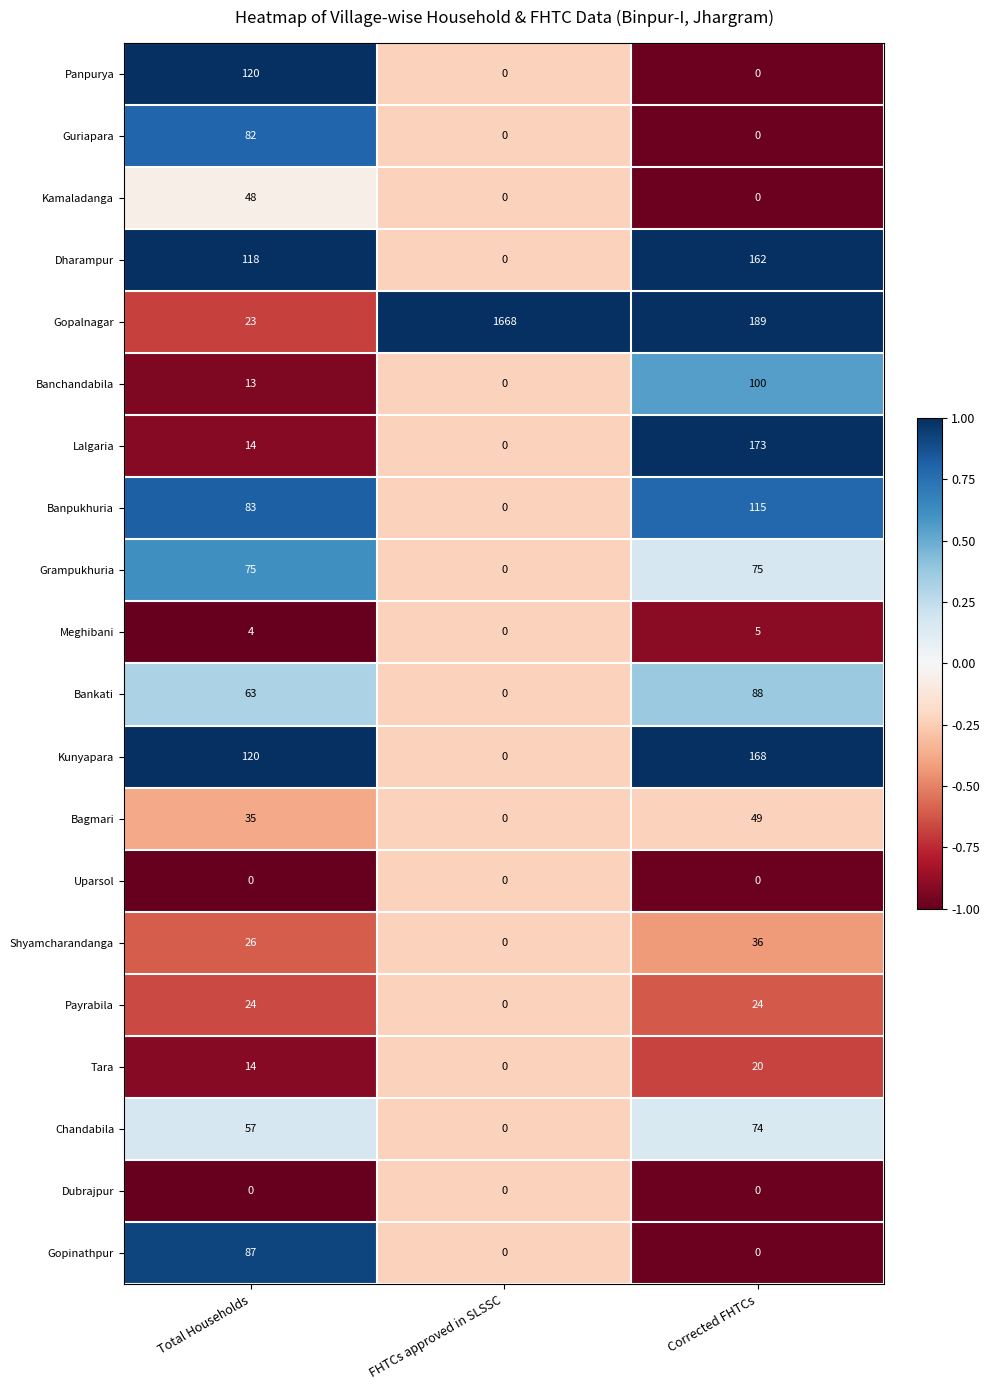

Rank the categories by Banpukhuria value from lowest to highest.

FHTCs approved in SLSSC, Total Households, Corrected FHTCs